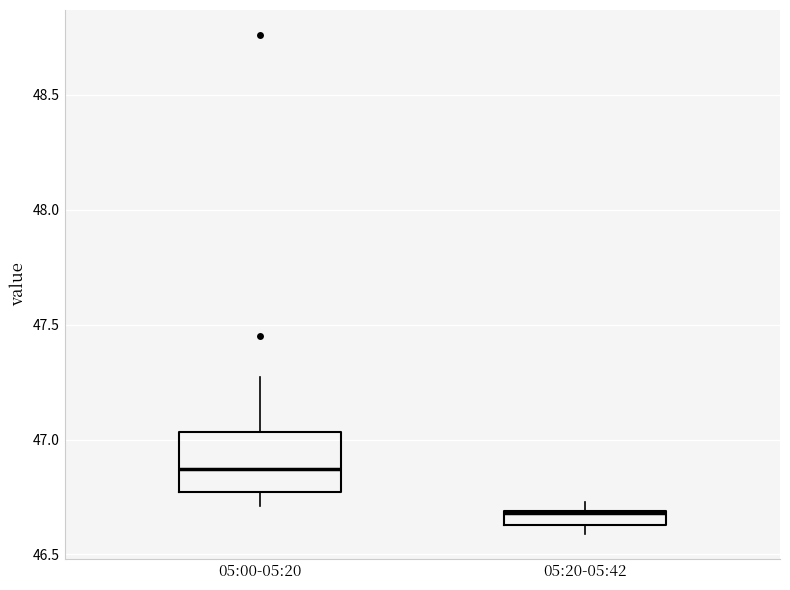

Which box's median line is the lowest?

05:20-05:42